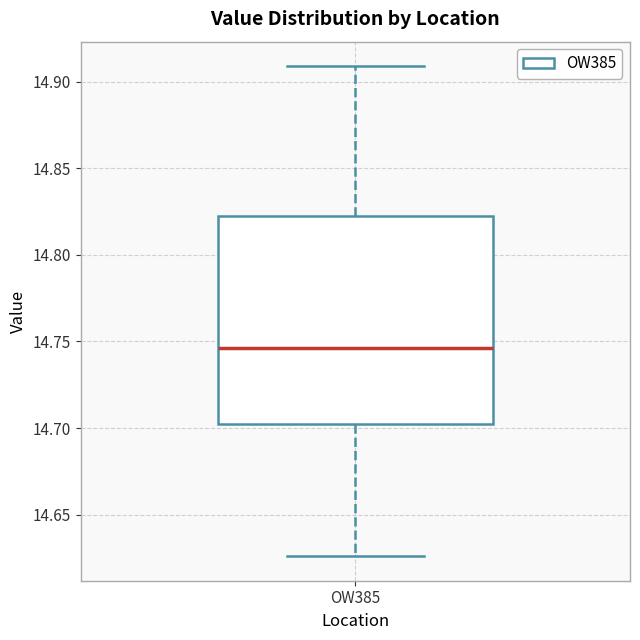

Read this box plot against the y-axis: the position of the median line, the range covered by the box, and the ends of both whiskers. The values are not printed on the chart, so give them approximately, as read against the axis.

median 14.745, box 14.705 to 14.825, whiskers 14.625 to 14.910